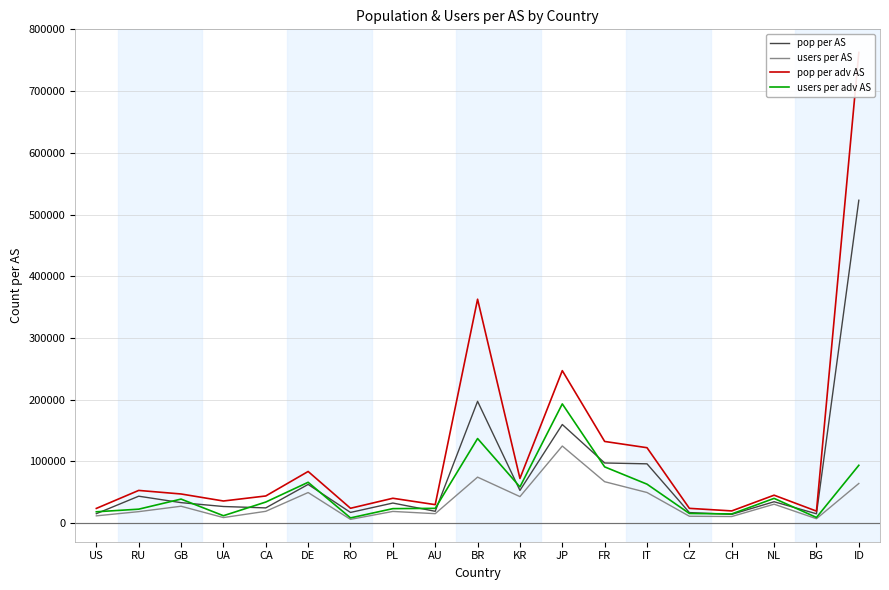

What are all the series names shown in the legend?

pop per AS, users per AS, pop per adv AS, users per adv AS